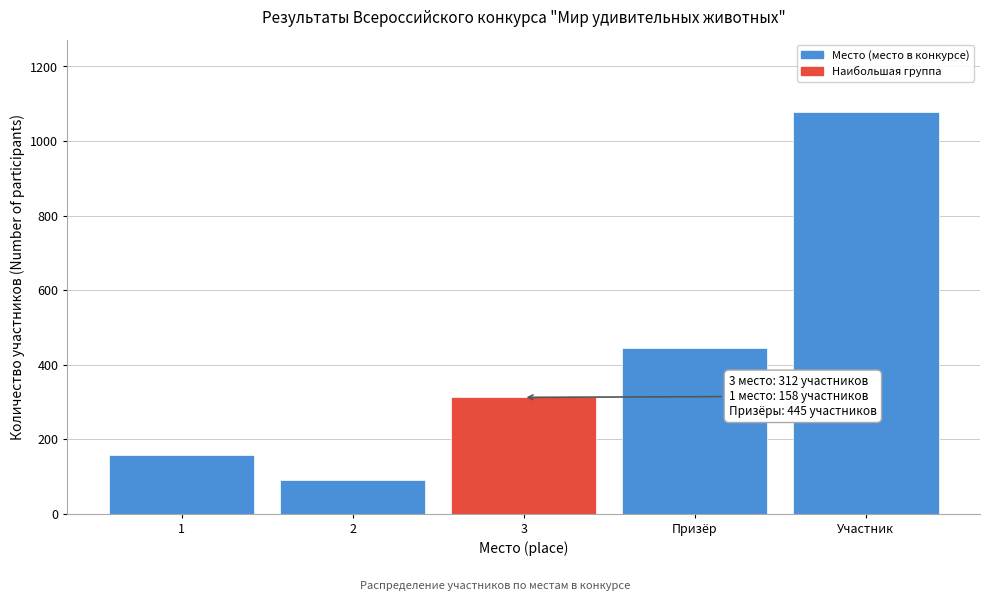

Reading left to right, extract all data points from this chart.

1=158	2=89	3=312	Призёр=445	Участник=1078